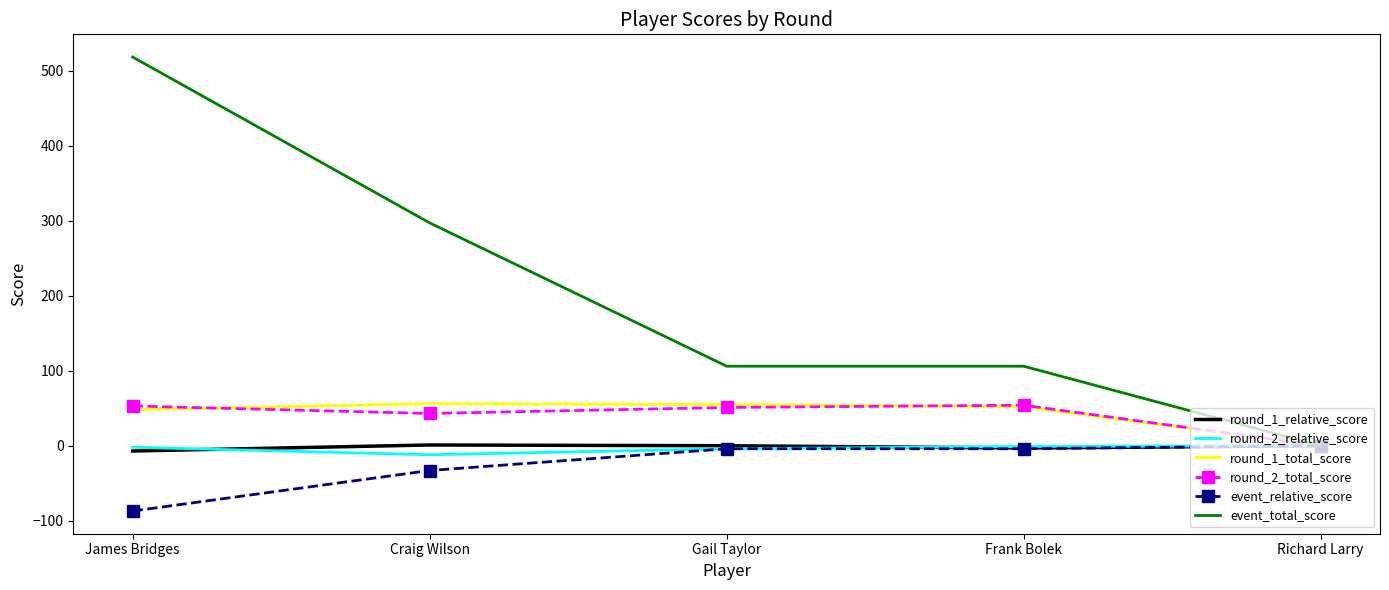

Is the value of event_total_score at Frank Bolek greater than the value of round_2_total_score at James Bridges?

Yes